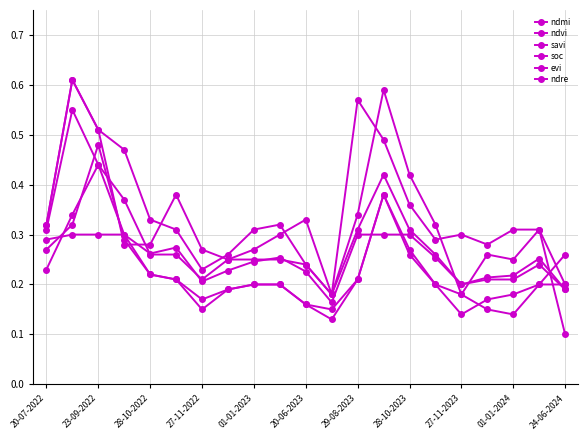

How many lines are shown in the chart?

6